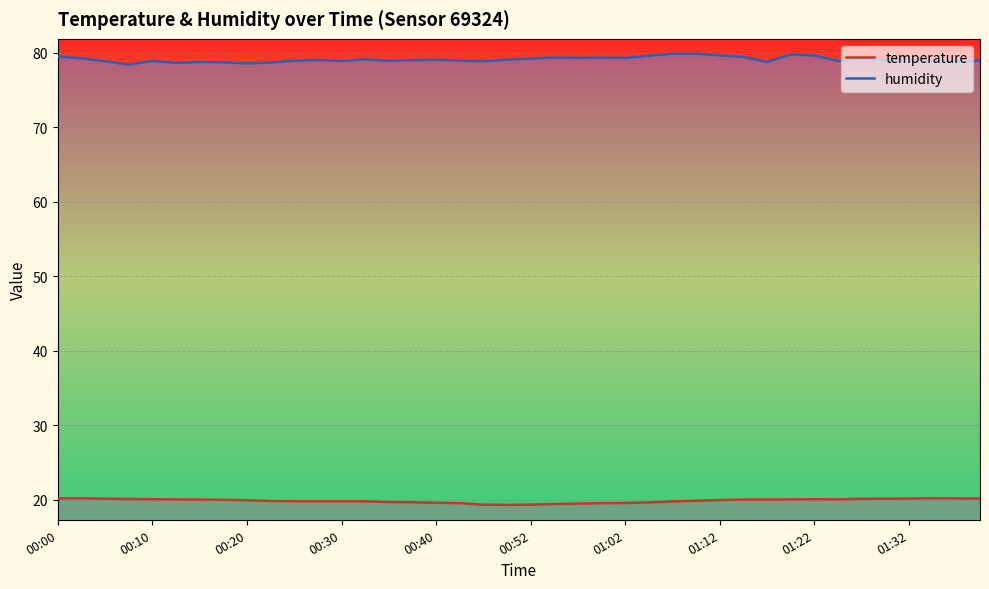

Is it true that temperature equals 6.3 at 01:22?

False